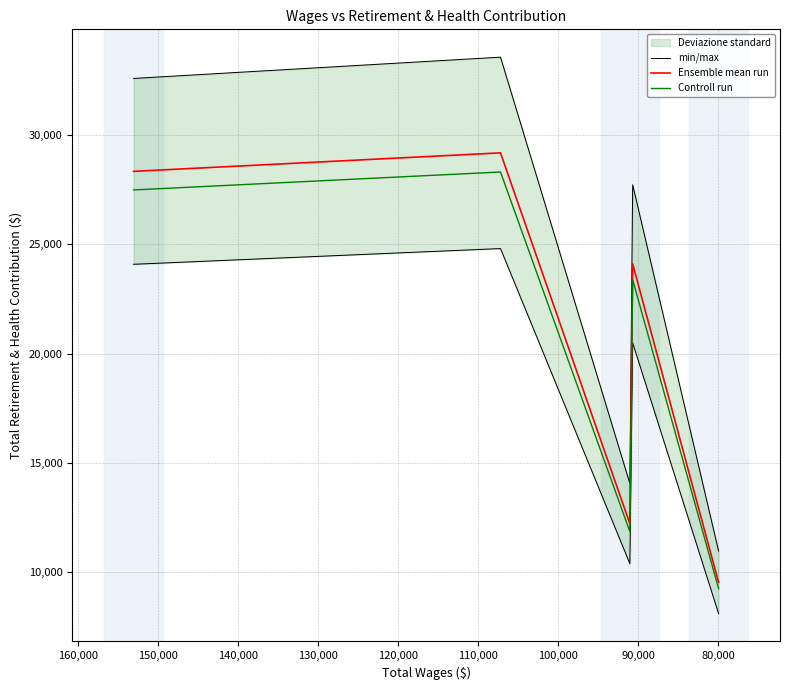

True or false: min/max and Controll run cross at least once.

False